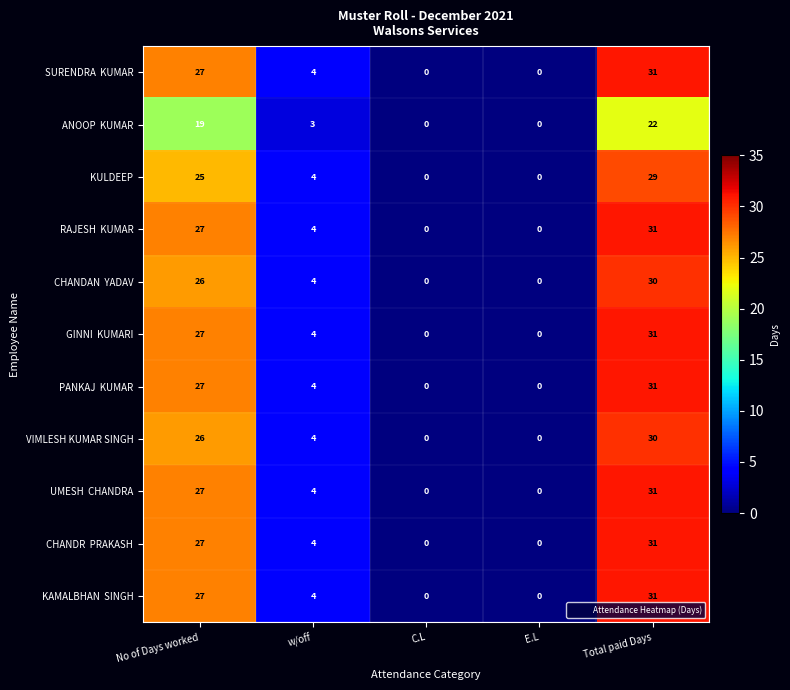

True or false: KULDEEP has a value of 7 at w/off.

False